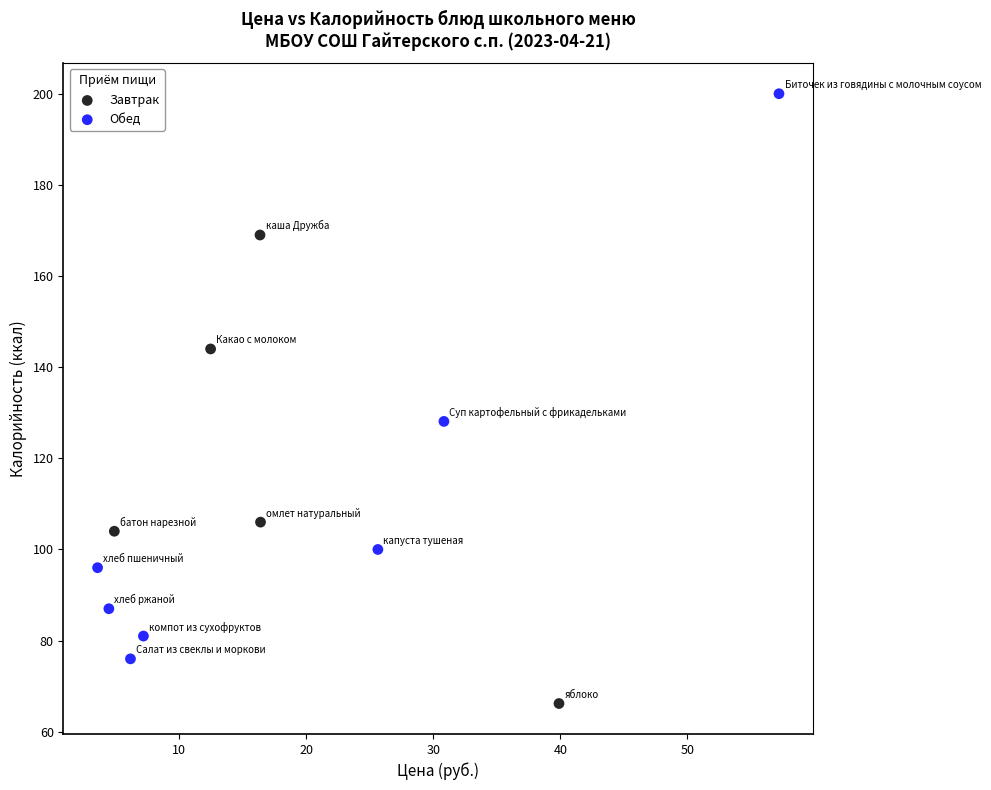

Which series reaches the minimum Y coordinate?

Завтрак